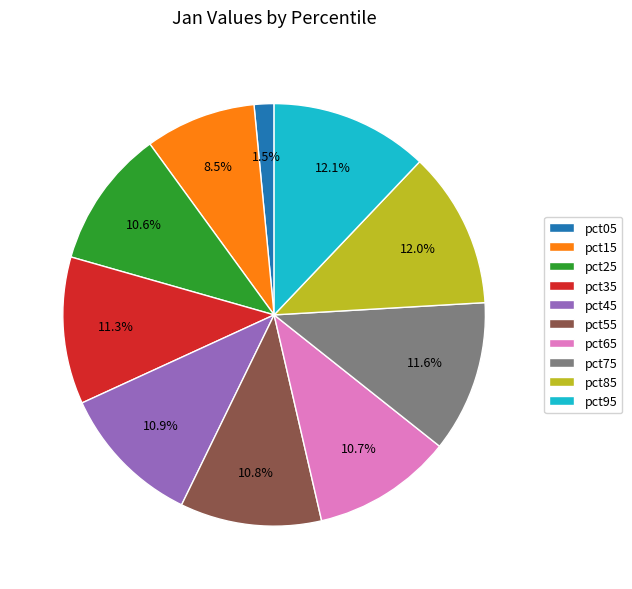

To the nearest percent, what is the combined percentage of pct55 and pct65?

22%